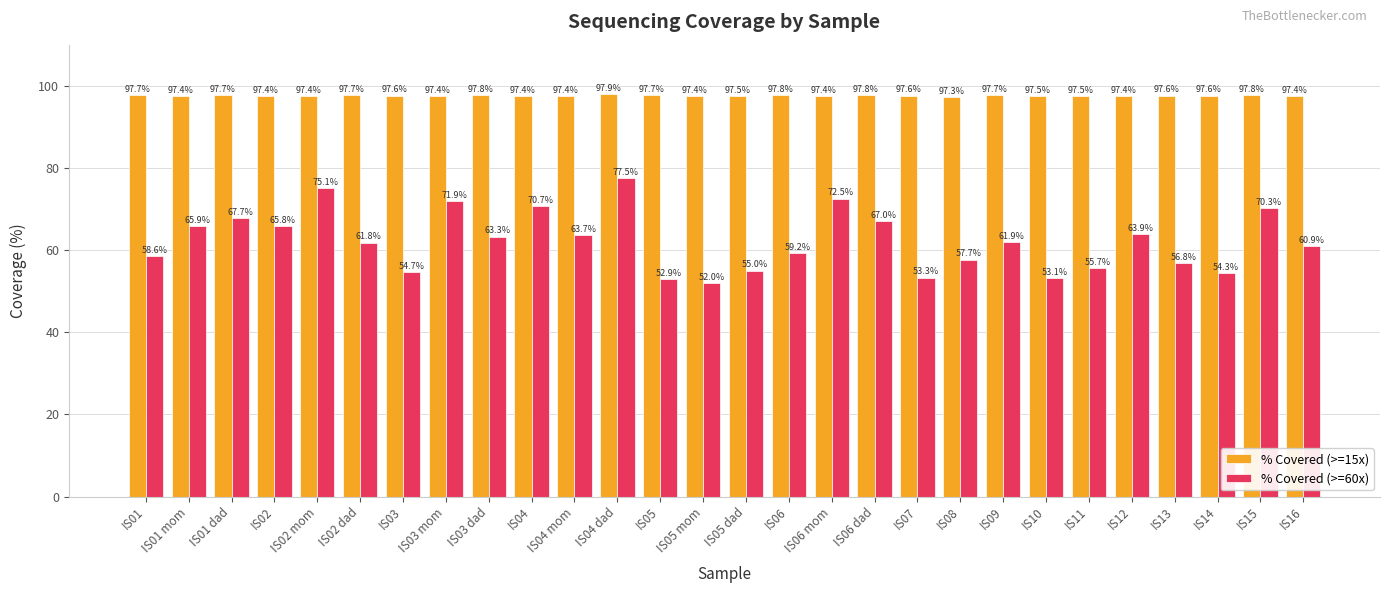

Rank the series by their maximum value, from lowest to highest.

% Covered (>=60x), % Covered (>=15x)